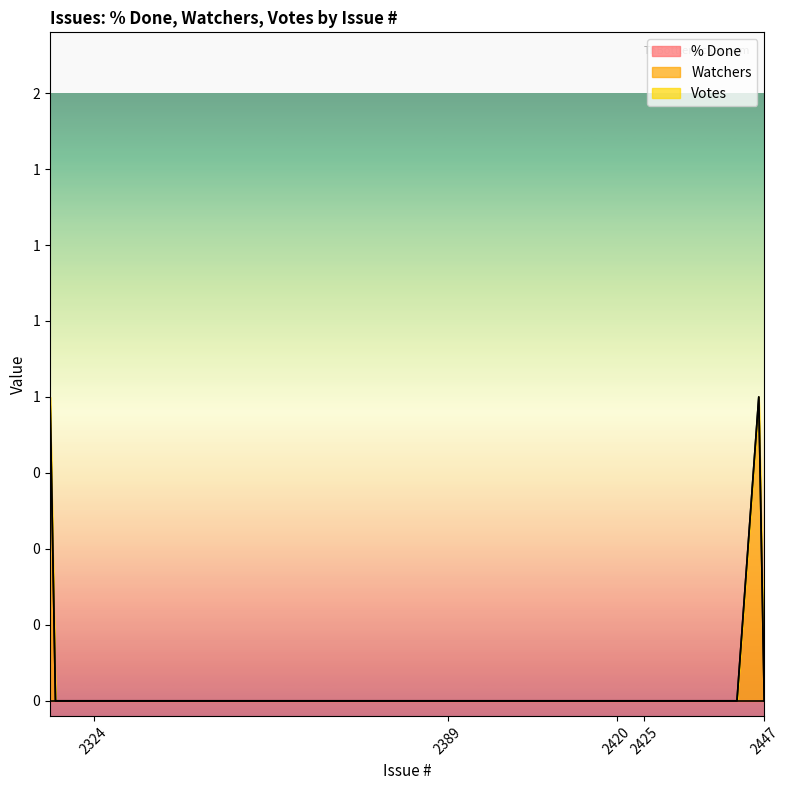

Is the value of % Done at 2431 greater than the value of Votes at 2416?

No